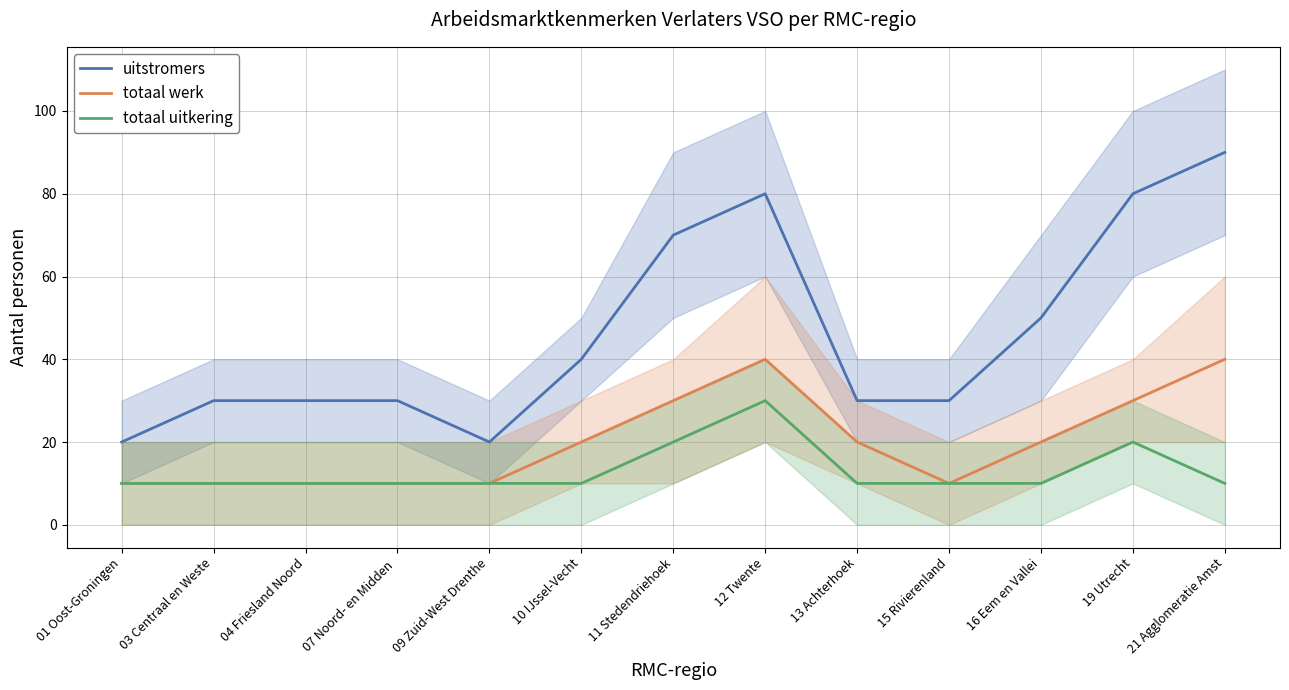

How many lines are shown in the chart?

3